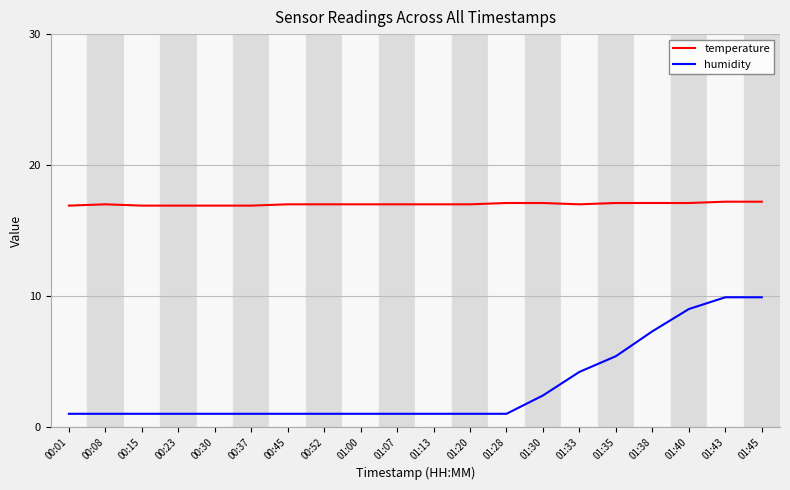

What is the minimum value for humidity?

1.0